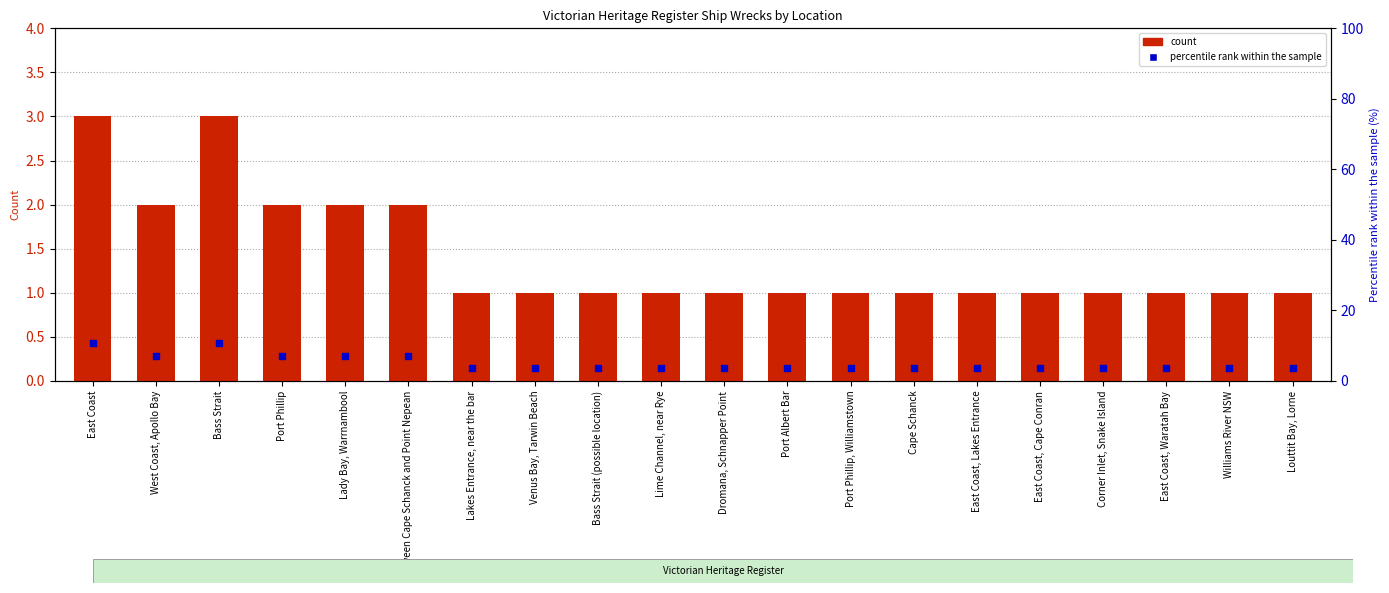

Which series contains the highest Y value?

percentile rank within the sample